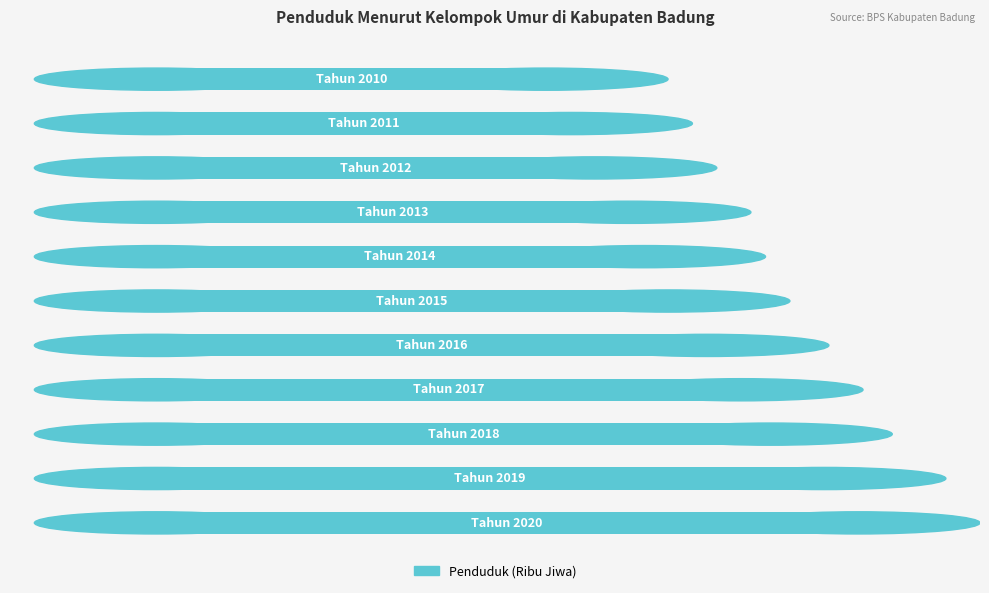

What is the difference between the maximum and minimum values?

0.6